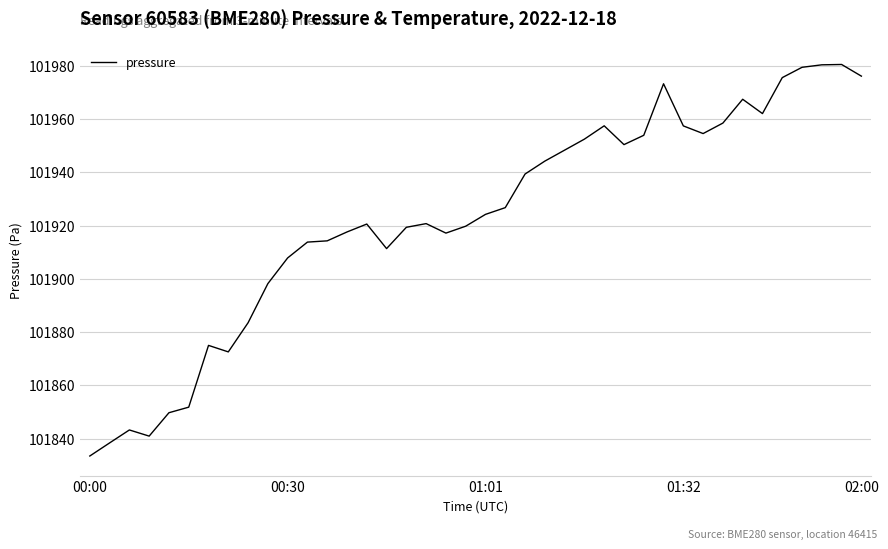

What is the difference between the maximum and minimum values?

147.0